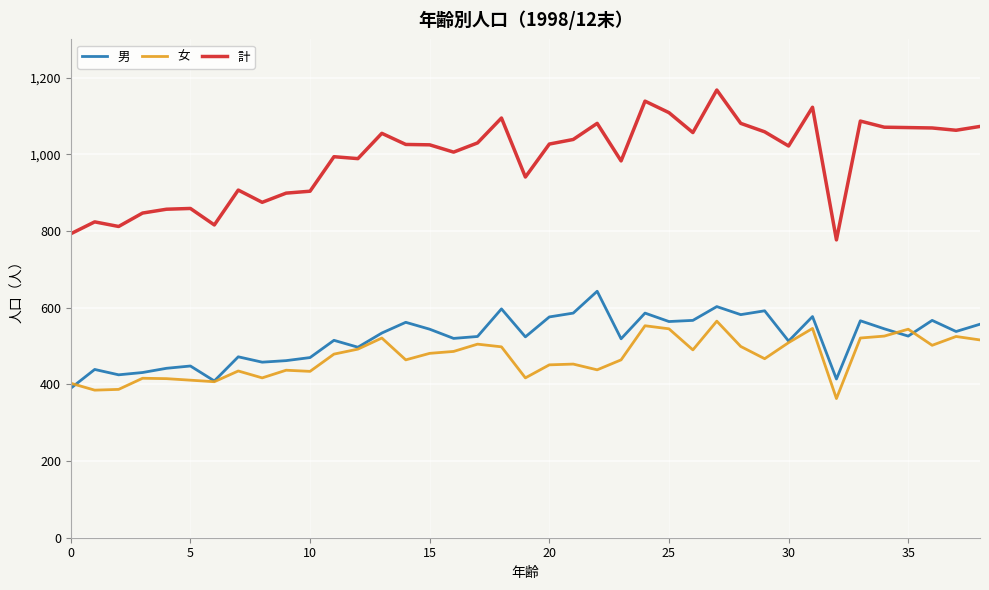

Which series has the largest range (max minus min)?

計